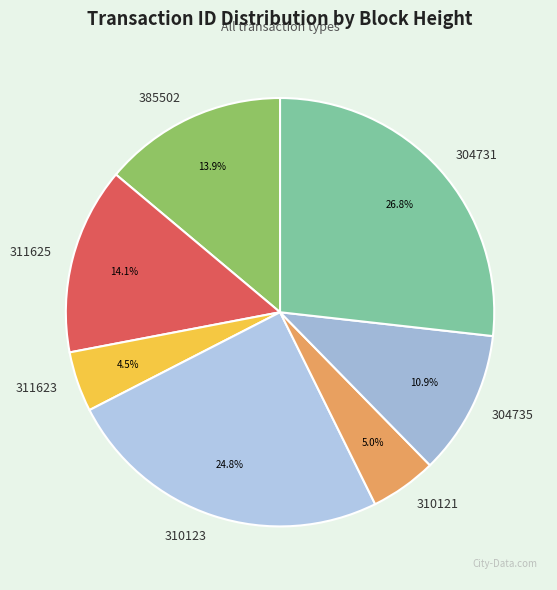

The 310123 slice represents 25% of the pie. True or false?

True